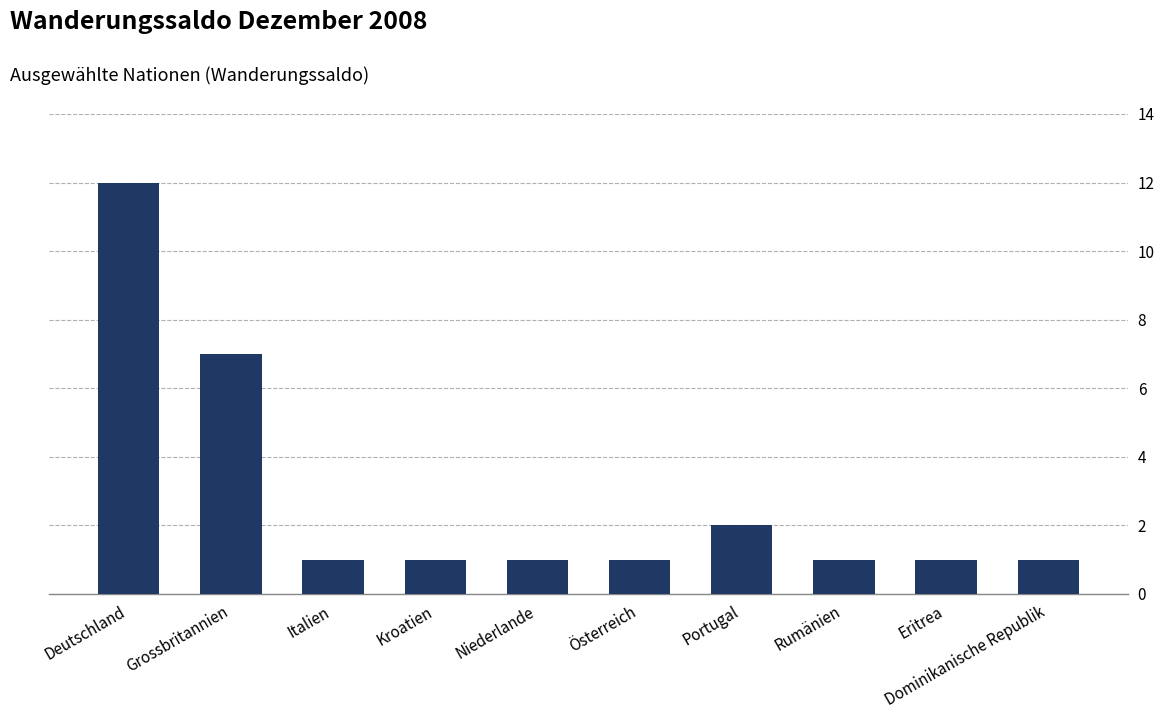

What position from the left is Deutschland?

1